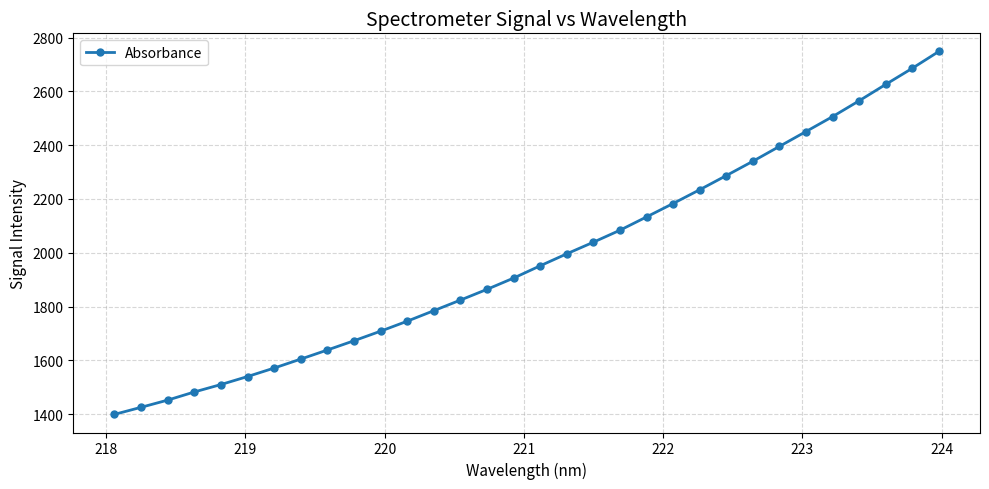

True or false: the data has more than 2 interior local peaks.

False